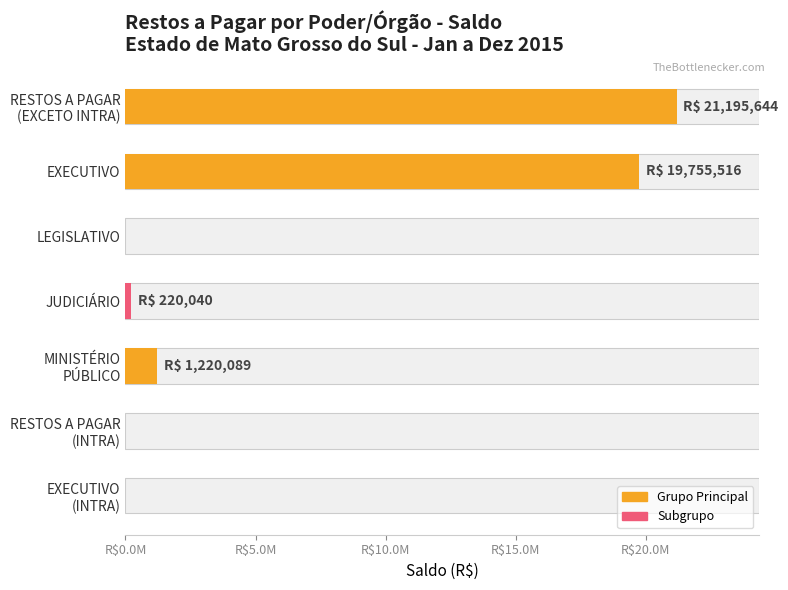

Are the bars grouped side by side (vs. stacked)?

No